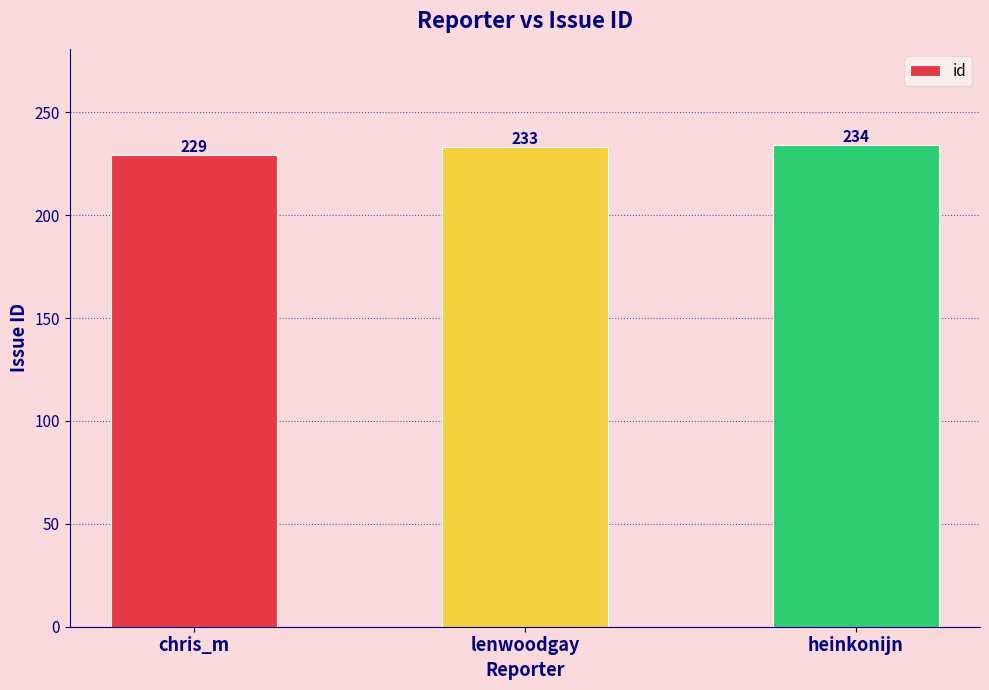

List the labels in order of value, largest first.

heinkonijn, lenwoodgay, chris_m